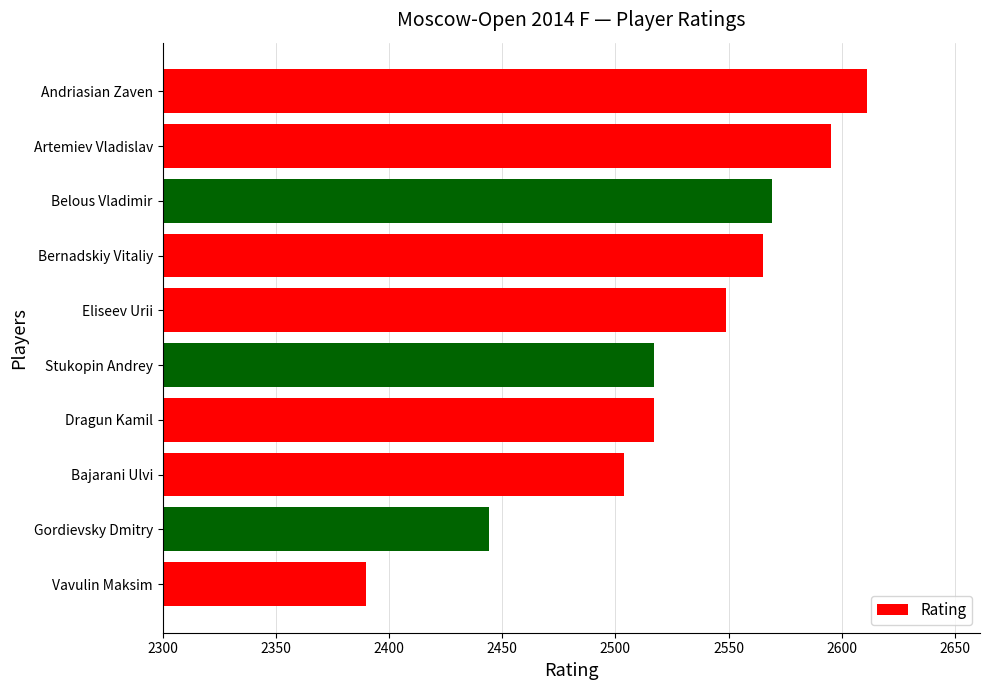

Does the chart contain stacked bars?

No